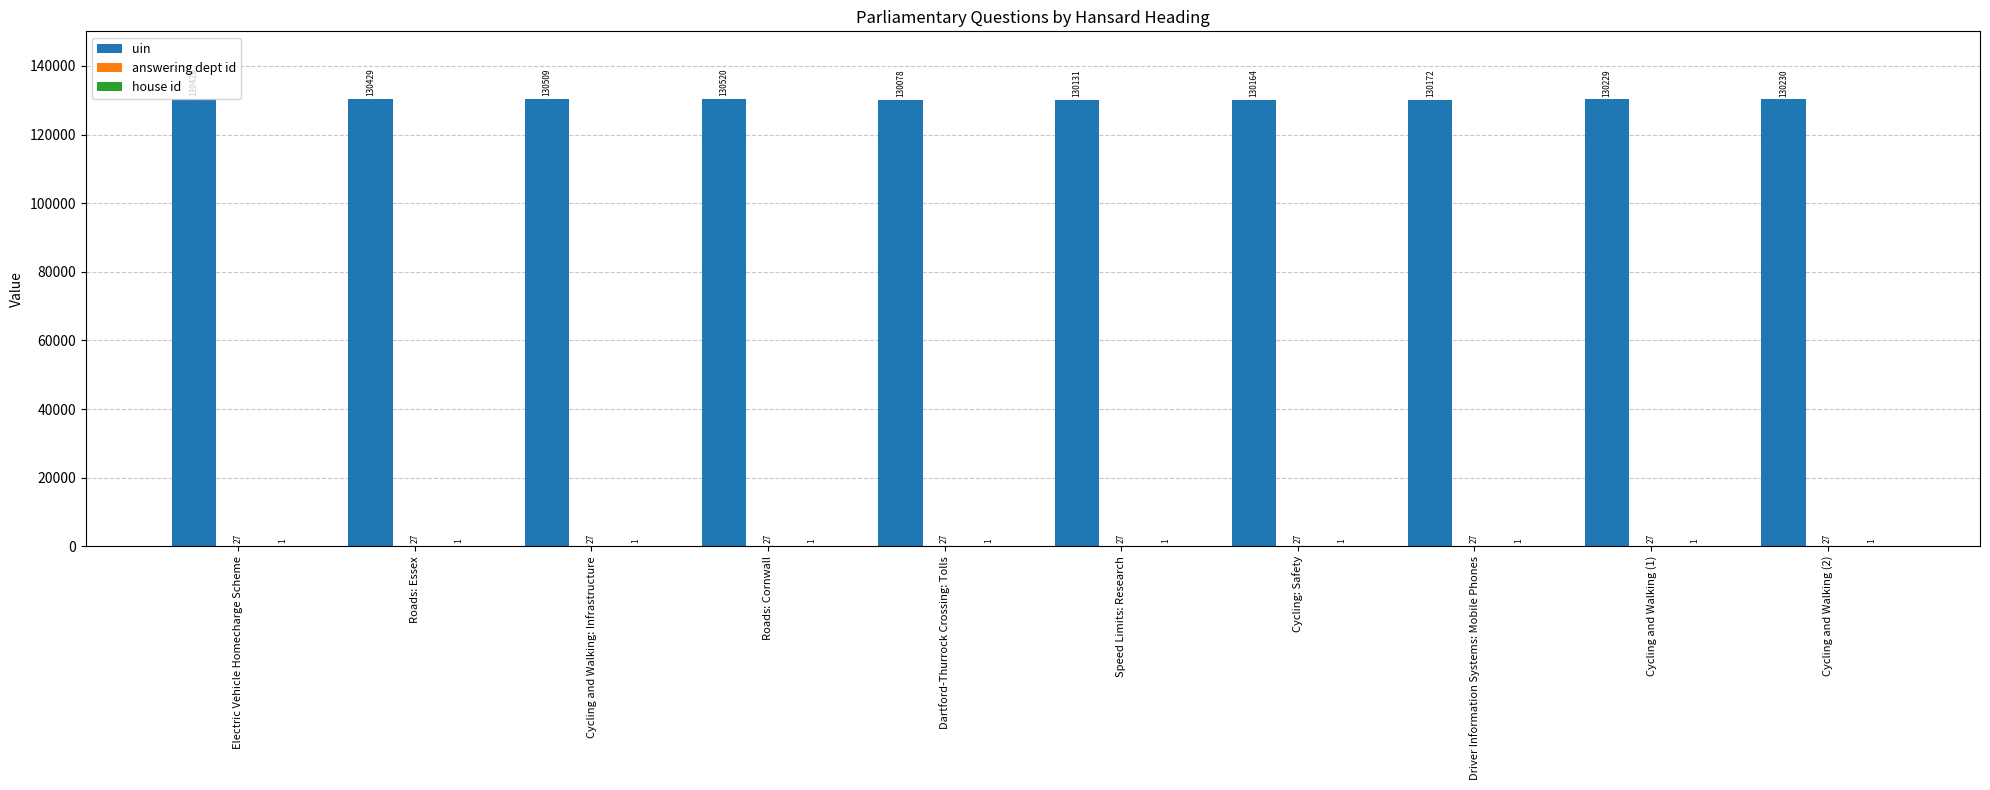

How many distinct data groups are displayed?

3